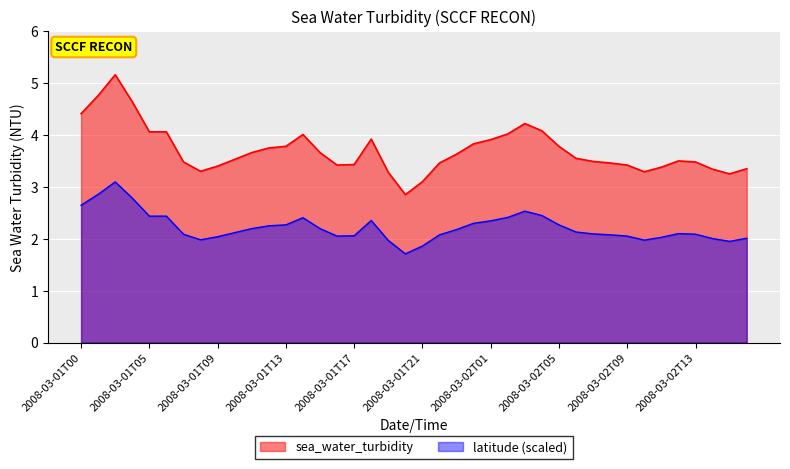

What is the value of the 29th point from the left?

3.8